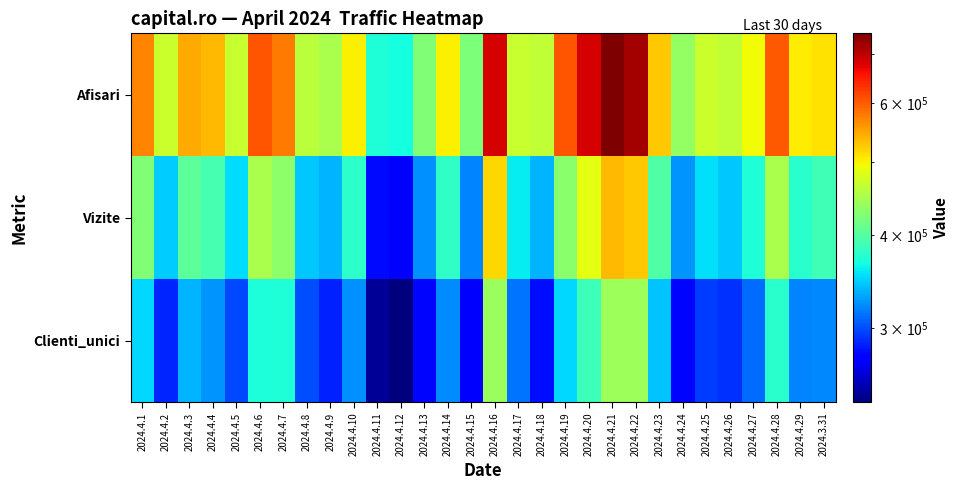

Which label corresponds to the largest value in the chart?

2024.4.21